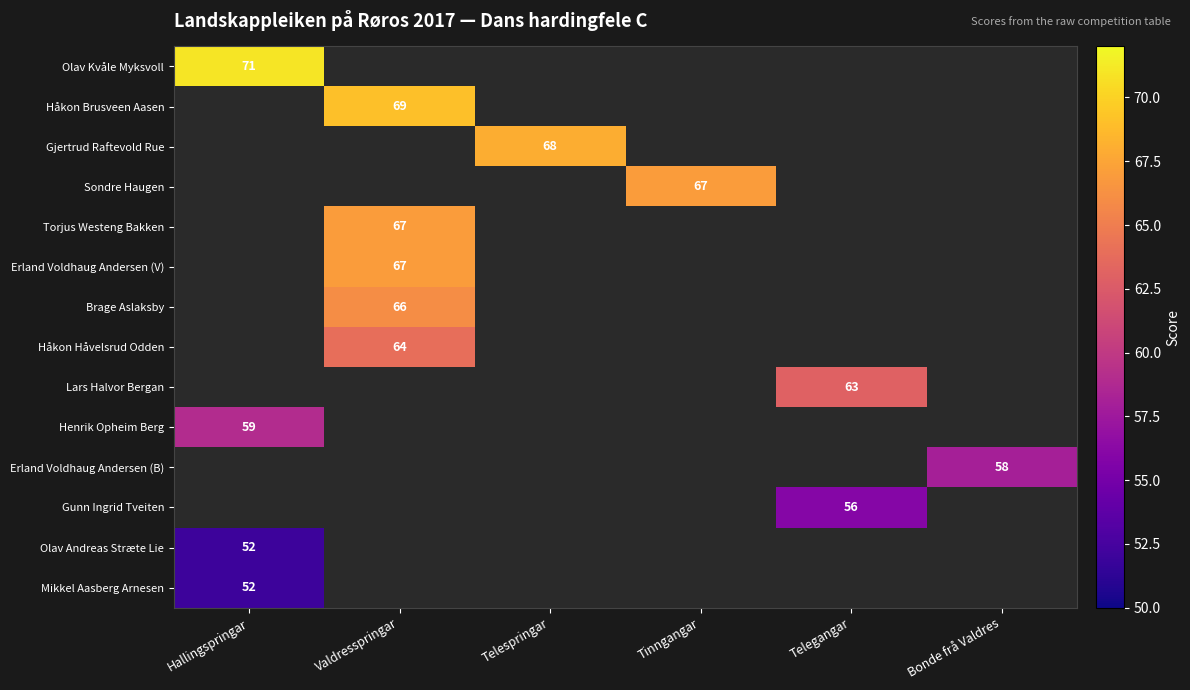

Is it true that Olav Andreas Stræte Lie equals 52 at Hallingspringar?

True